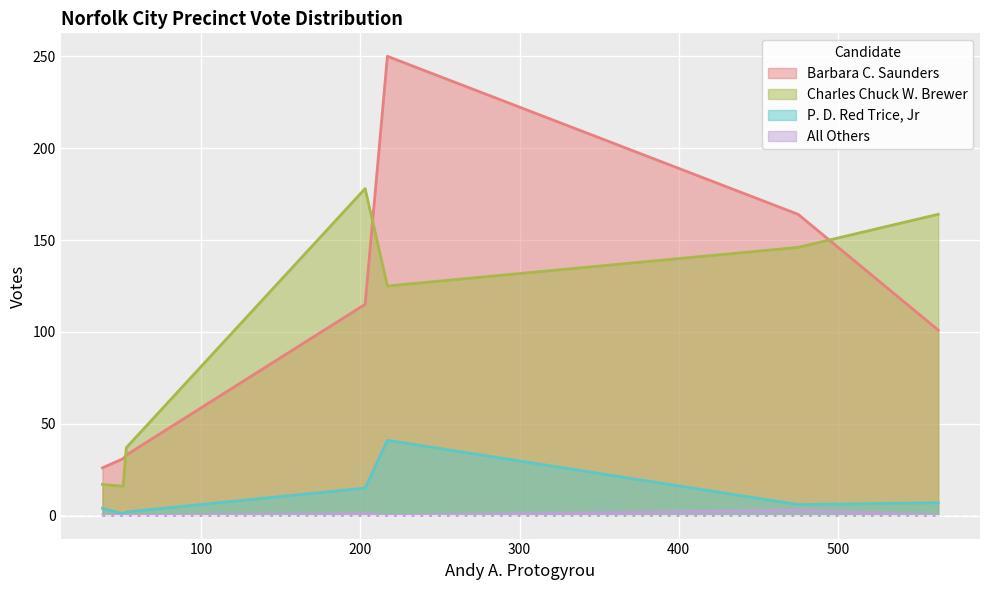

Does the chart display data point markers on the line(s)?

No